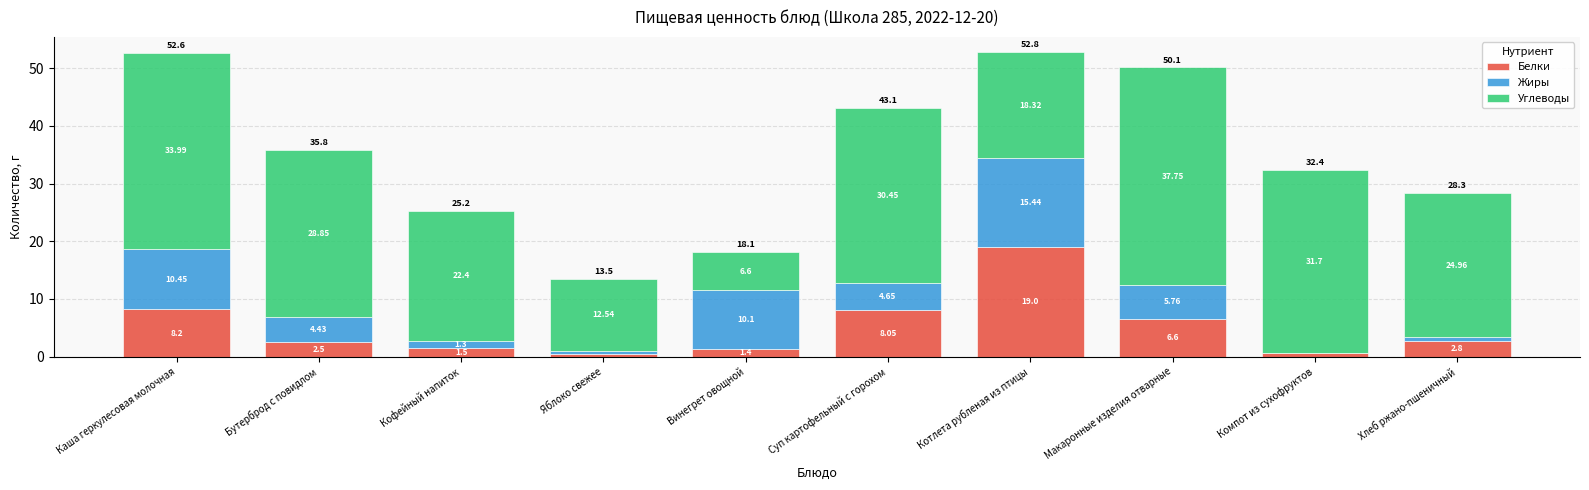

At which category is the sum across all series the highest?

Котлета рубленая из птицы